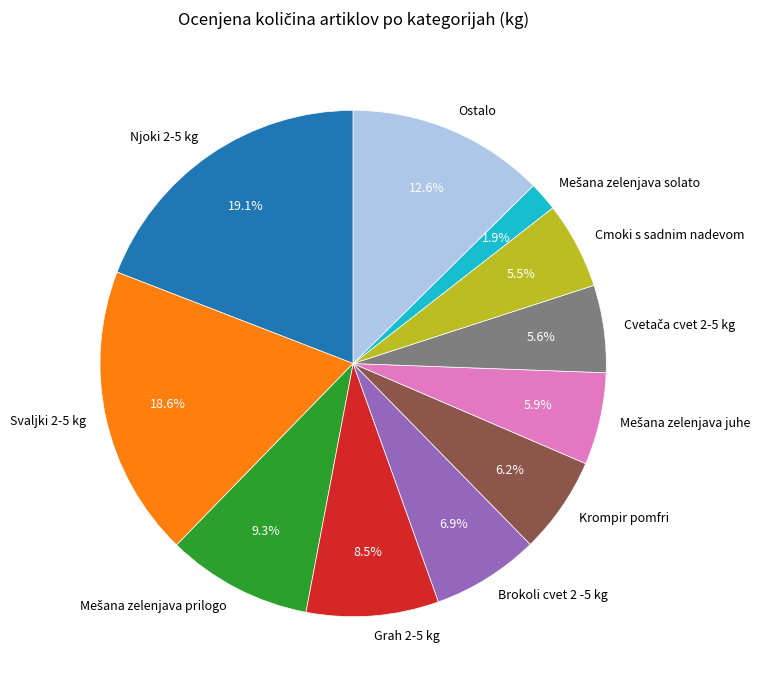

How many segments does this pie chart have?

11